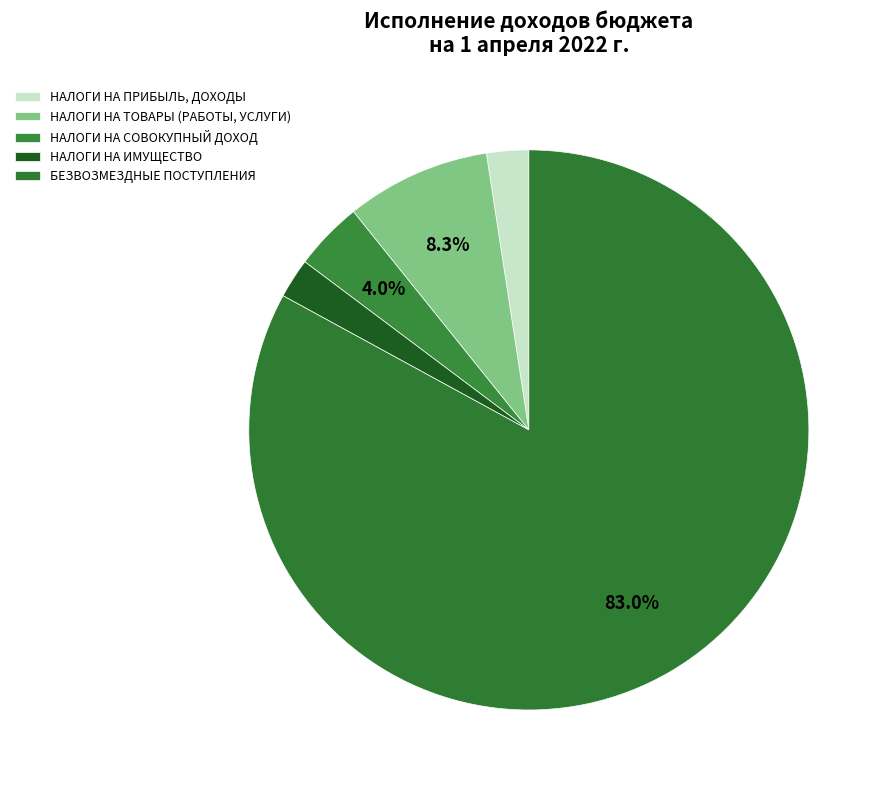

Which category has the smallest portion of the pie?

НАЛОГИ НА ИМУЩЕСТВО